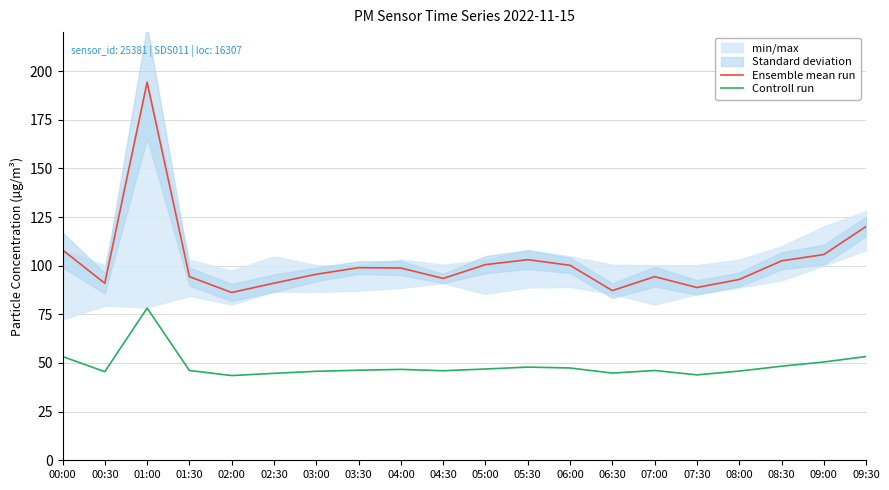

What is the minimum value shown in the chart?

43.5